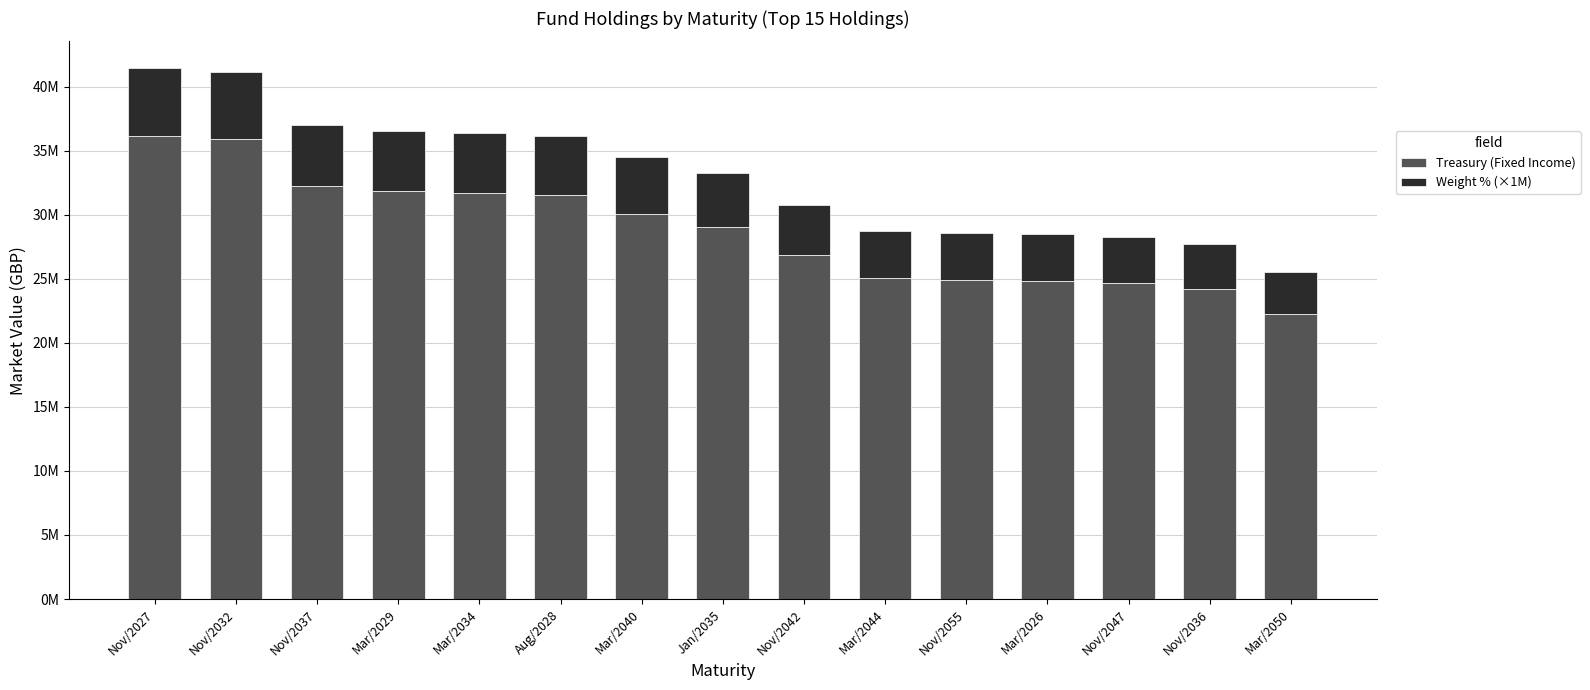

Does the chart contain any negative values?

No